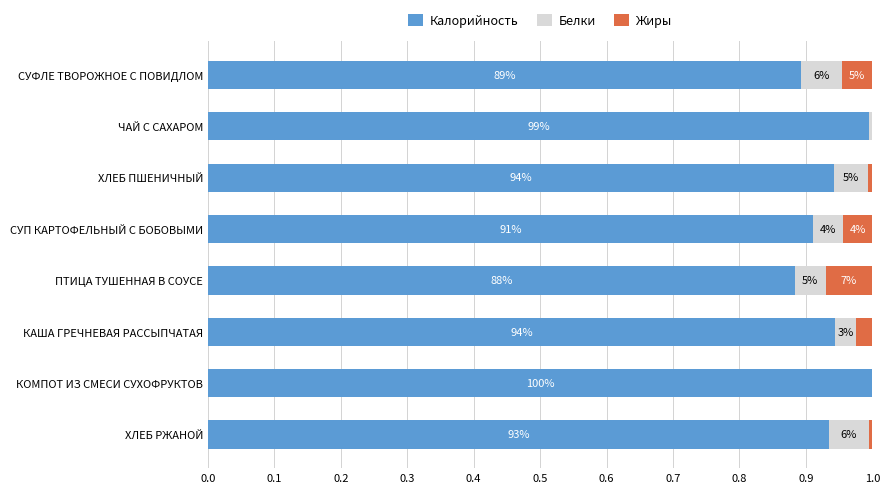

What are all the series names shown in the legend?

Калорийность, Белки, Жиры